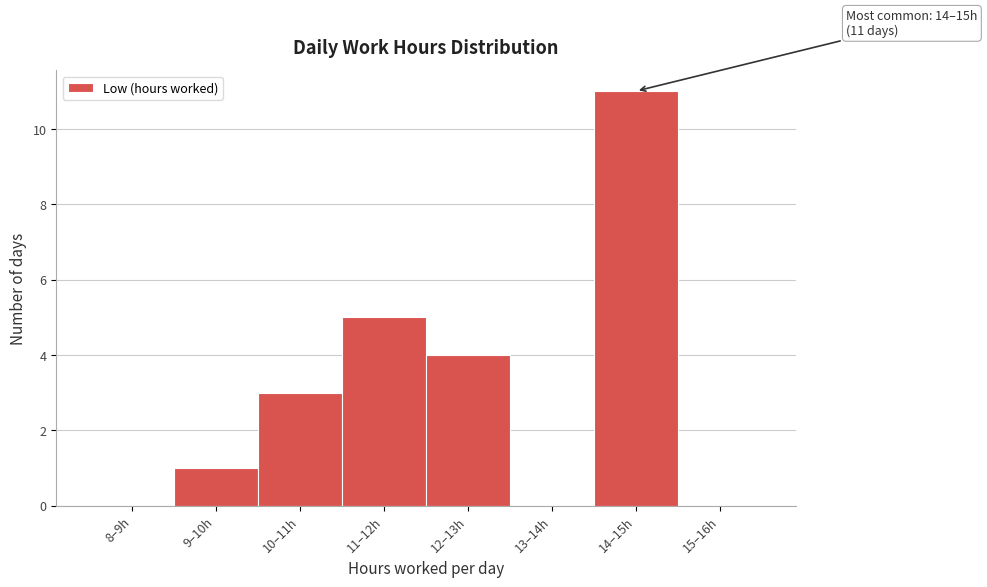

Reading right to left, transcribe all the data shown in this chart.

15–16h=0	14–15h=11	13–14h=0	12–13h=4	11–12h=5	10–11h=3	9–10h=1	8–9h=0